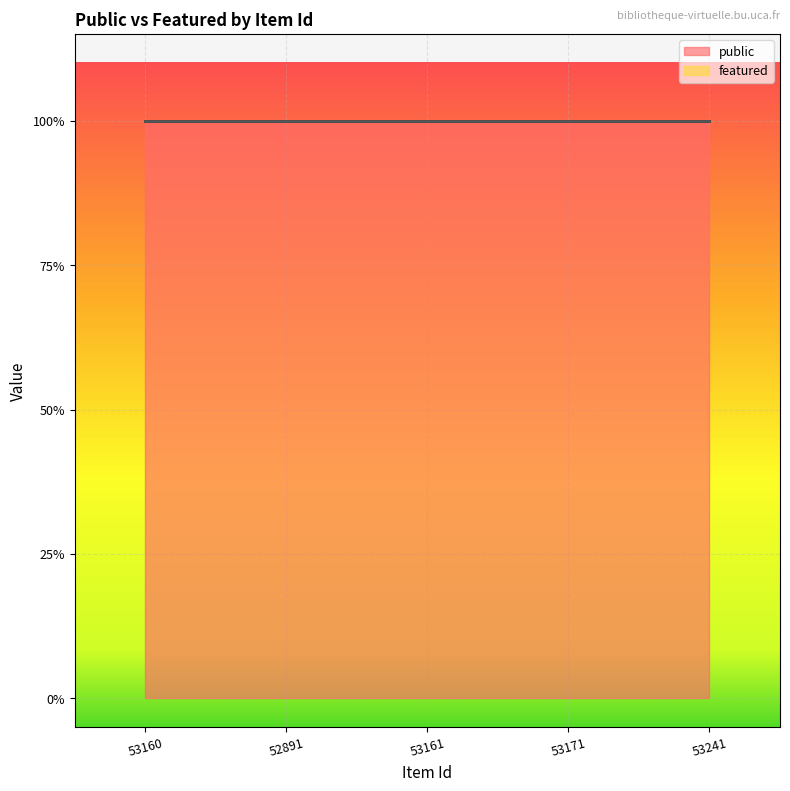

Reading right to left, extract all data points from this chart.

public: 53241=1	53171=1	53161=1	52891=1	53160=1
featured: 53241=0	53171=0	53161=0	52891=0	53160=0